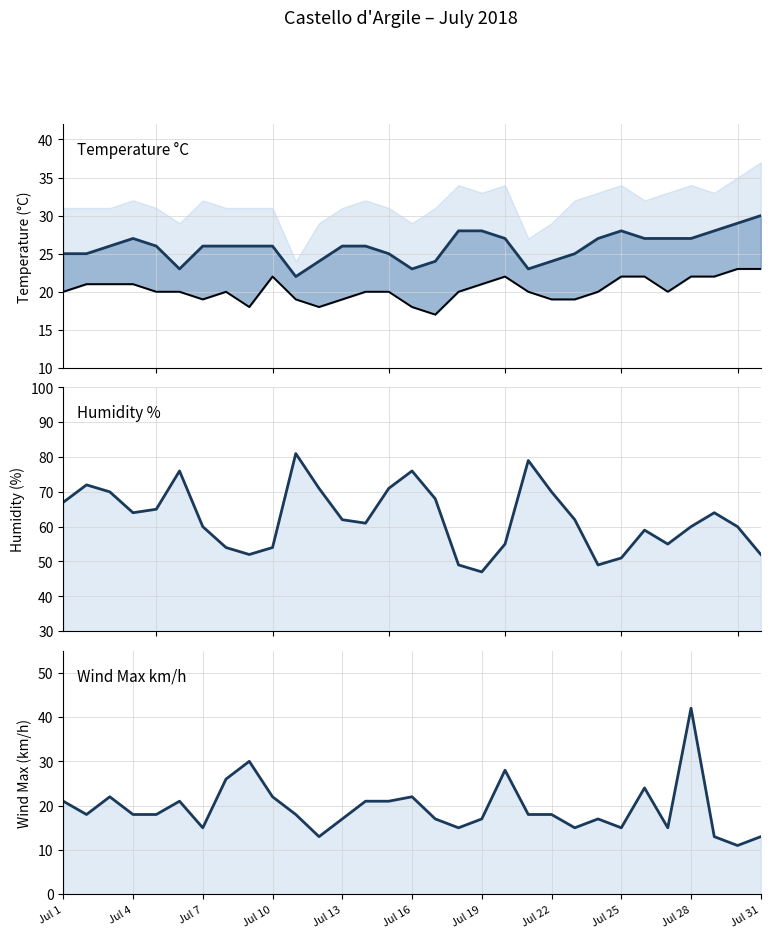

Does the chart have visible grid lines?

Yes